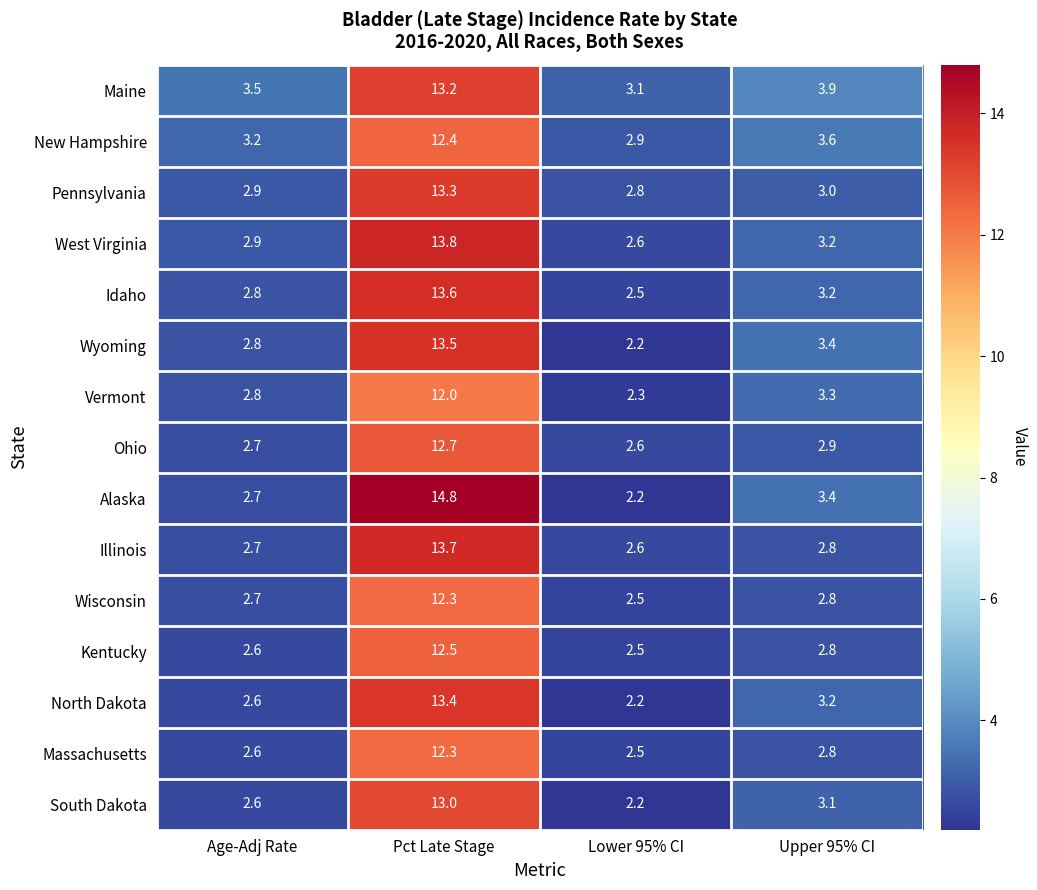

Which series changed the most between Age-Adj Rate and Pct Late Stage?

Alaska